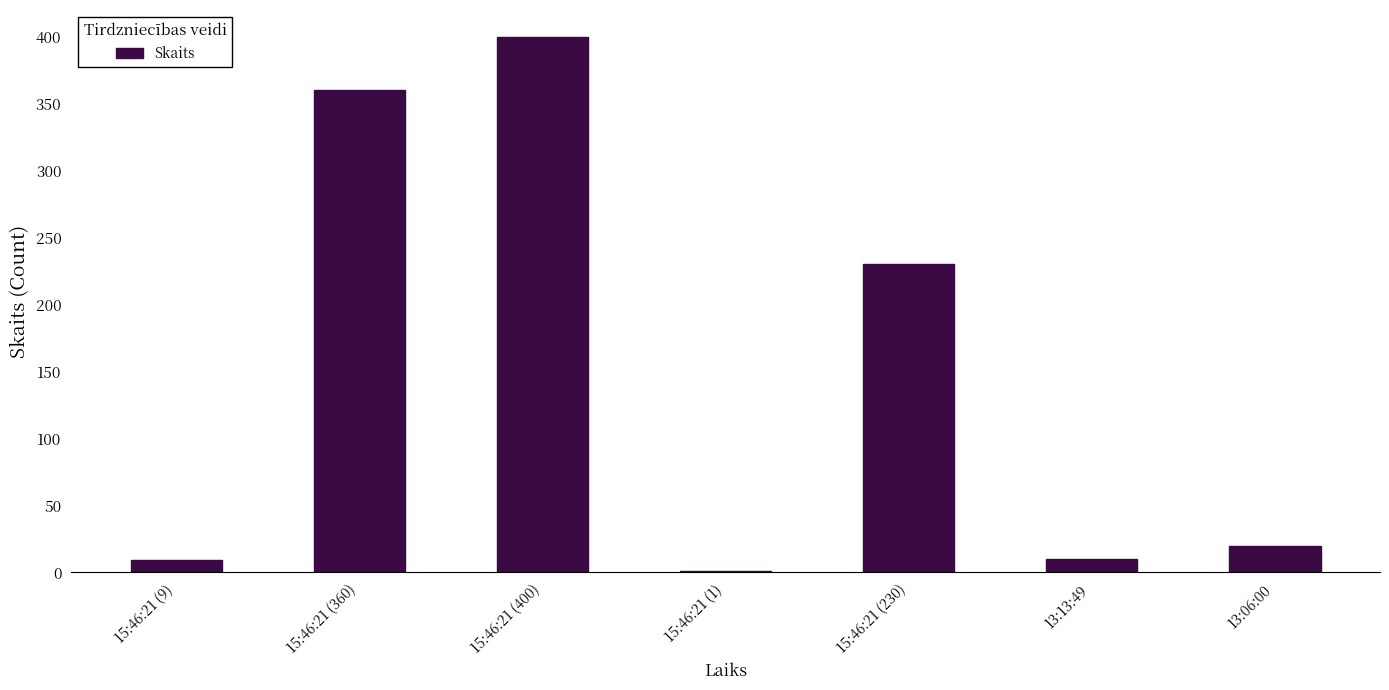

The chart shows a value of 94 at 15:46:21 (230). True or false?

False